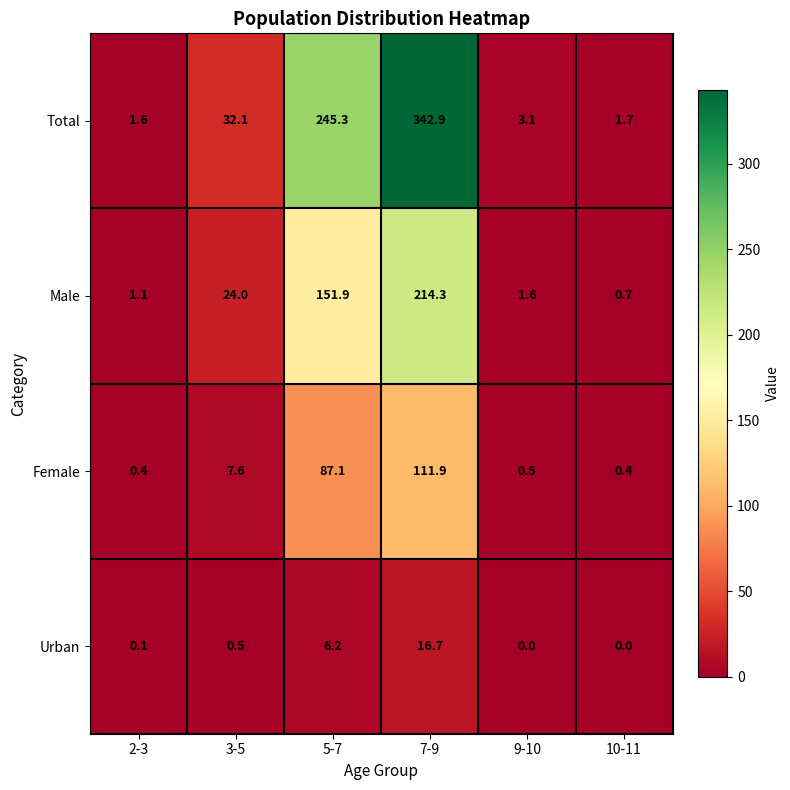

Which category has the lowest value in the Male series?

10-11